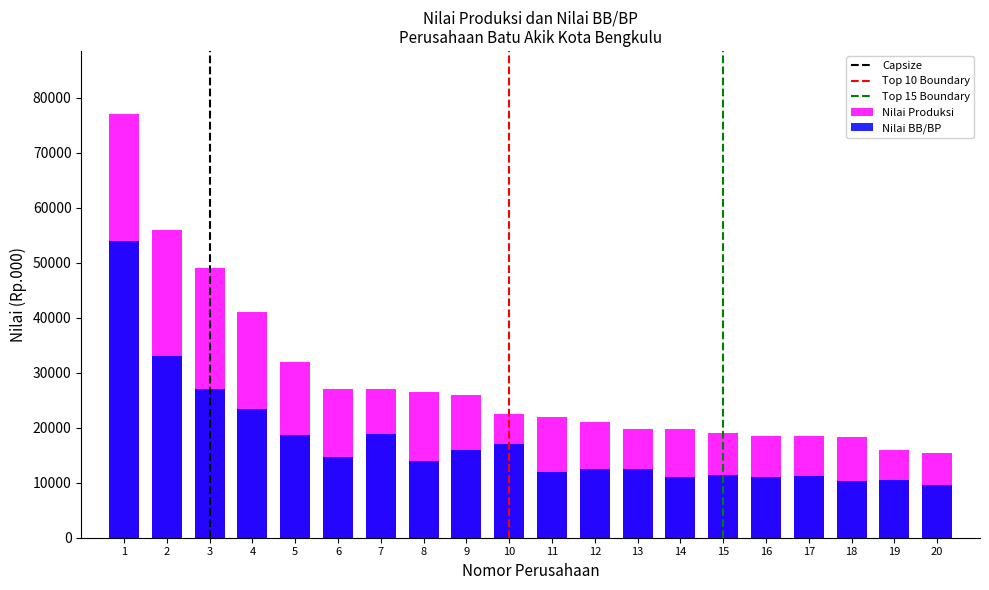

What is the lowest value of the Nilai BB/BP series?

9500